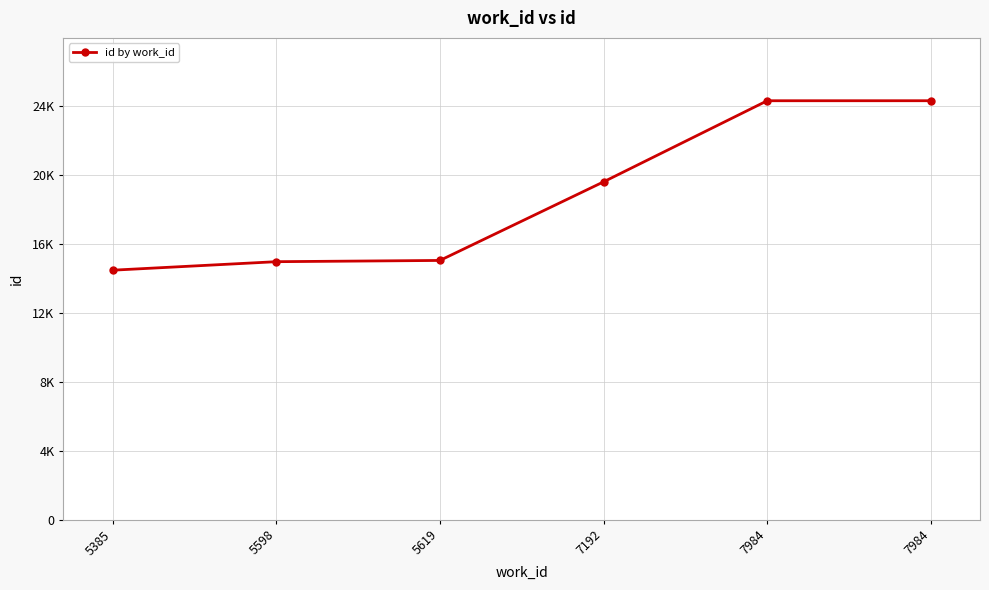

Is this an area chart (filled region under the line)?

No